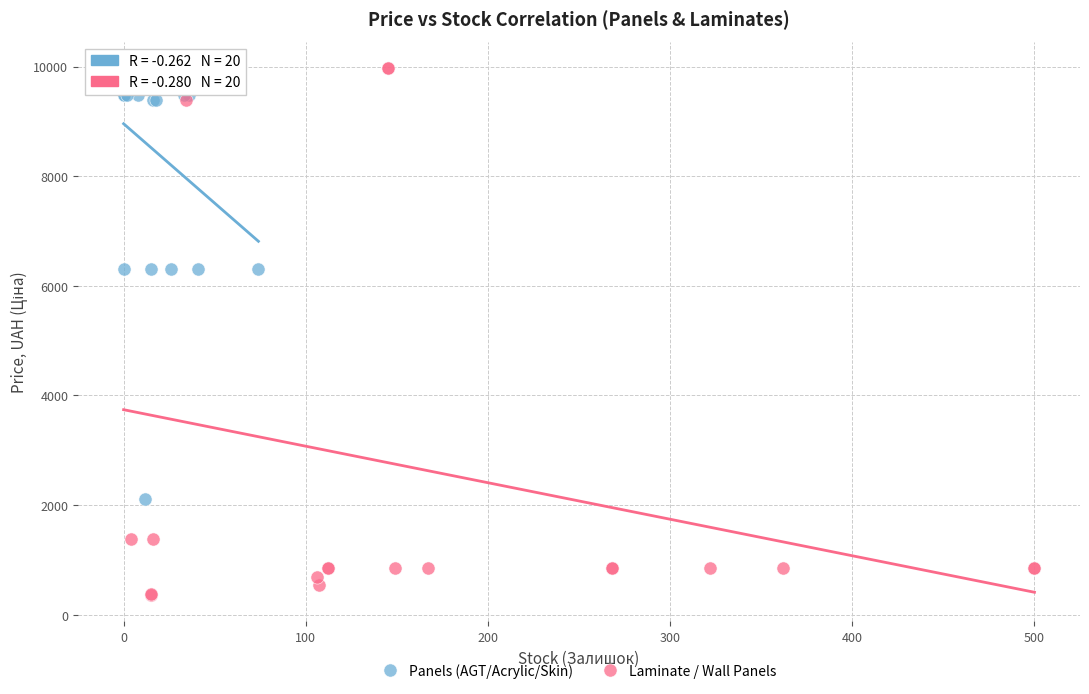

Which series has the widest spread of Y values?

Laminate / Wall Panels